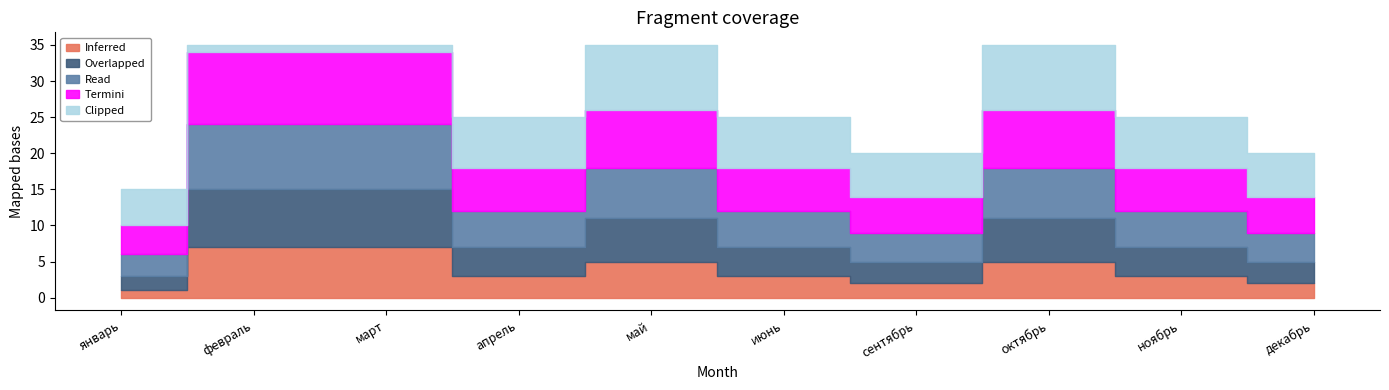

Count the number of data series in this chart.

5